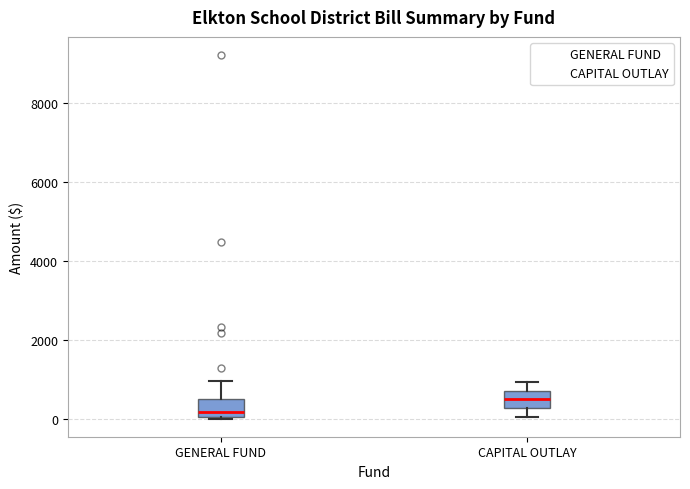

Reading left to right, transcribe this box plot: for each box, give where its median line is, the range the box spans, and where its two whiskers end, as read against the y-axis. The values are not printed on the chart, so give them approximately, as read against the axis.

GENERAL FUND: median 200, box 0 to 600, whiskers 0 to 1000
CAPITAL OUTLAY: median 600, box 200 to 800, whiskers 0 to 1000